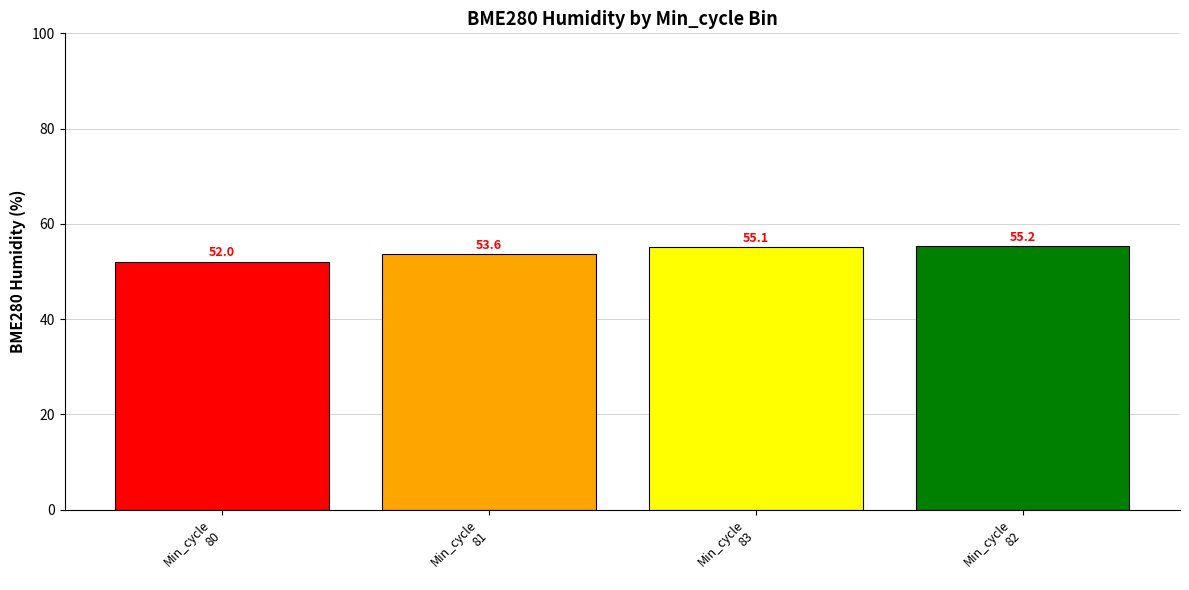

What is the label of the 2nd bar from the left?

Min_cycle
81